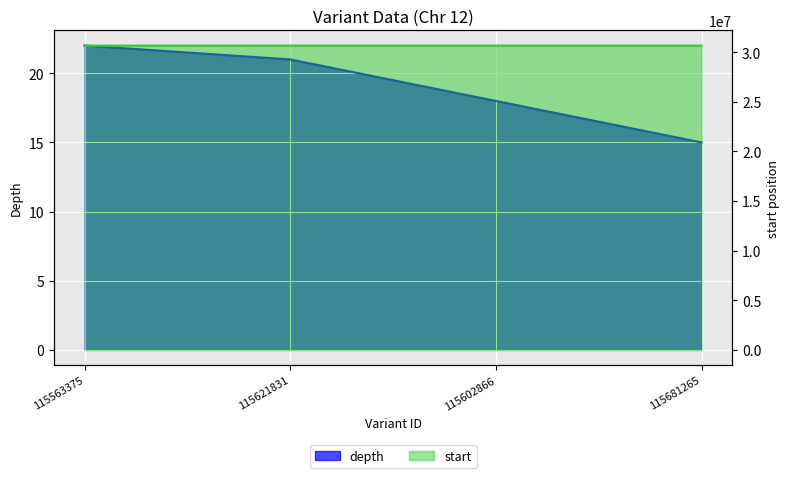

Rank the series by their maximum value, from lowest to highest.

depth, start